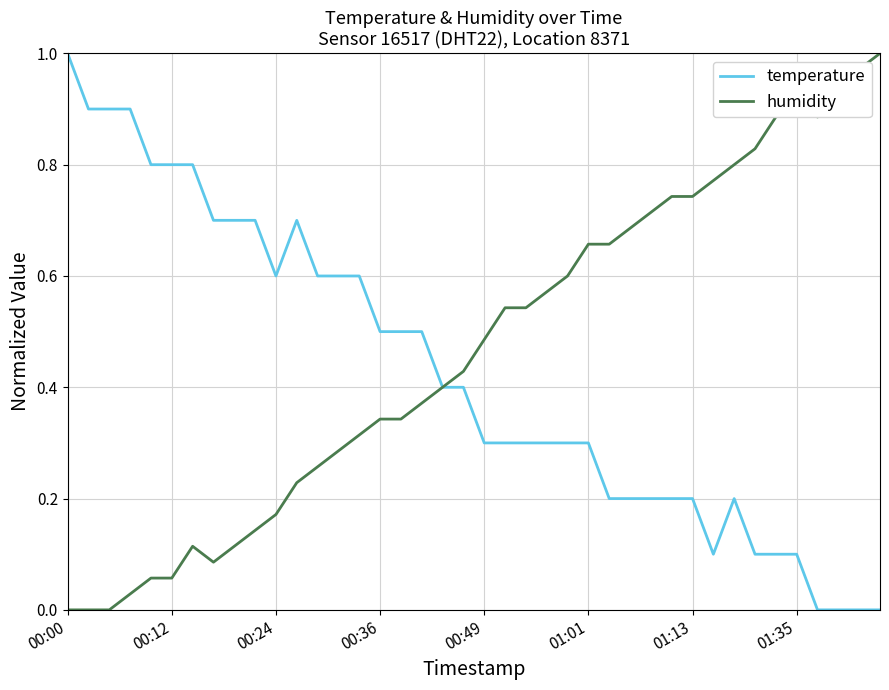

Which series has the largest total across all categories?

humidity